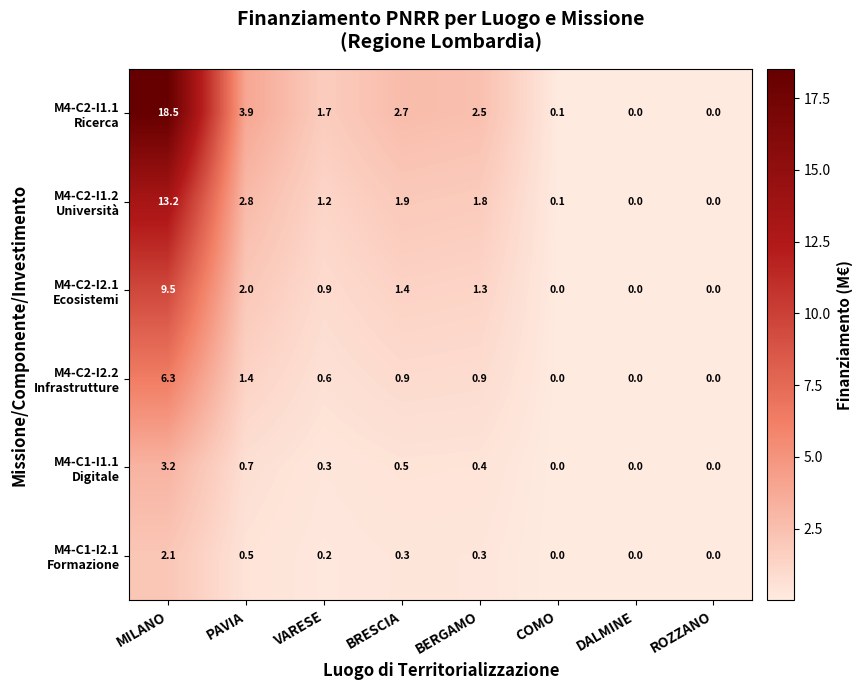

What is the total value across all series at VARESE?

4.9